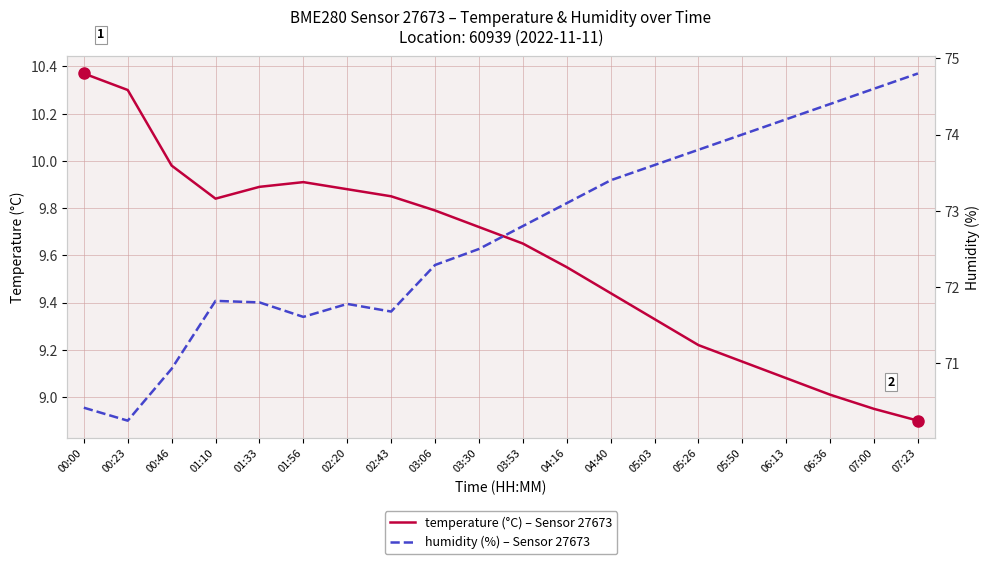

Rank the categories by temperature value from lowest to highest.

07:23, 07:00, 06:36, 06:13, 05:50, 05:26, 05:03, 04:40, 04:16, 03:53, 03:30, 03:06, 01:10, 02:43, 02:20, 01:33, 01:56, 00:46, 00:23, 00:00